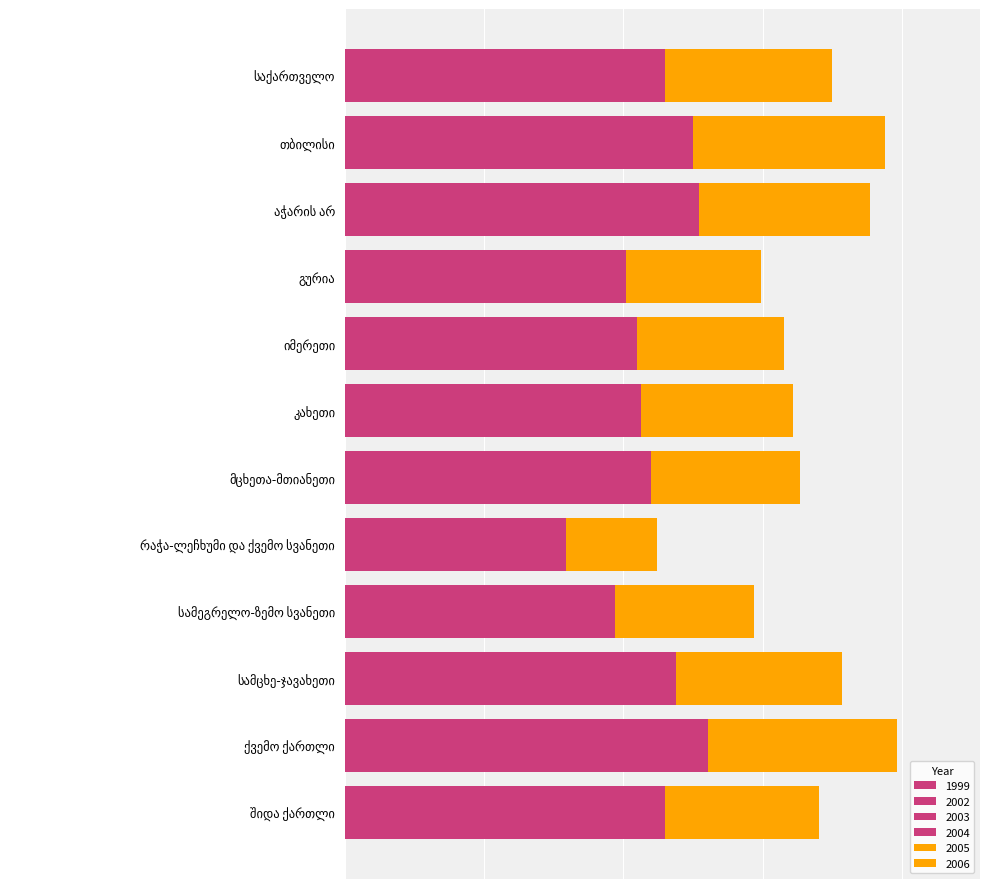

Which label corresponds to the largest value in the chart?

თბილისი